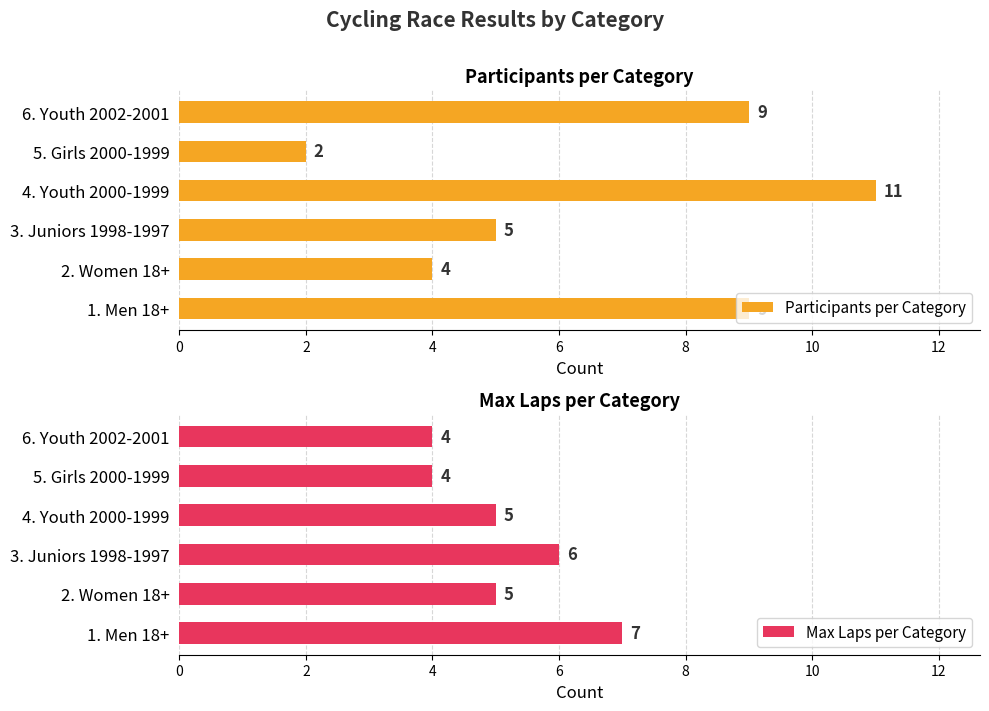

What is the difference between the maximum and second lowest values in the Participants per Category series?

7